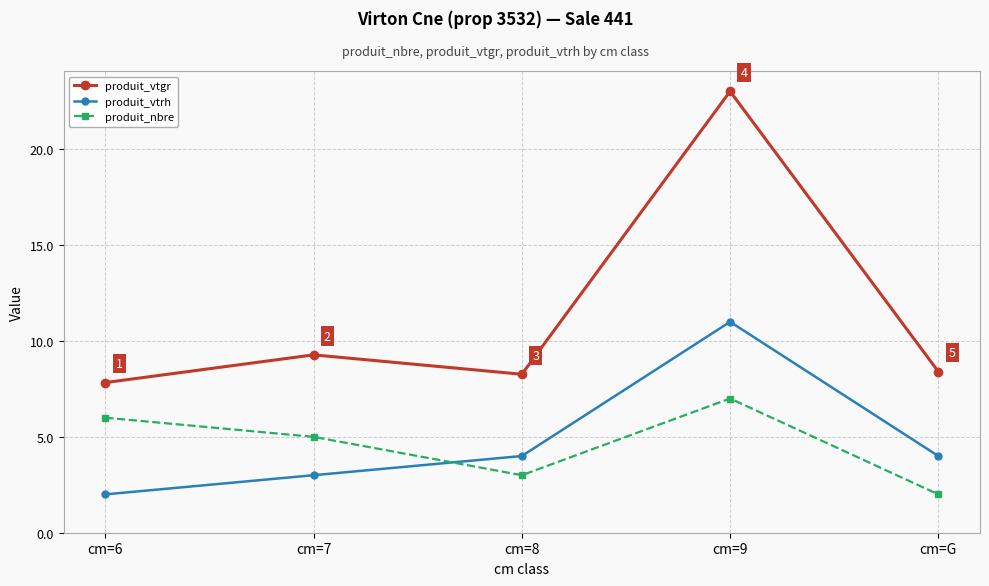

True or false: produit_vtgr has a value of 10.6 at cm=6.

False